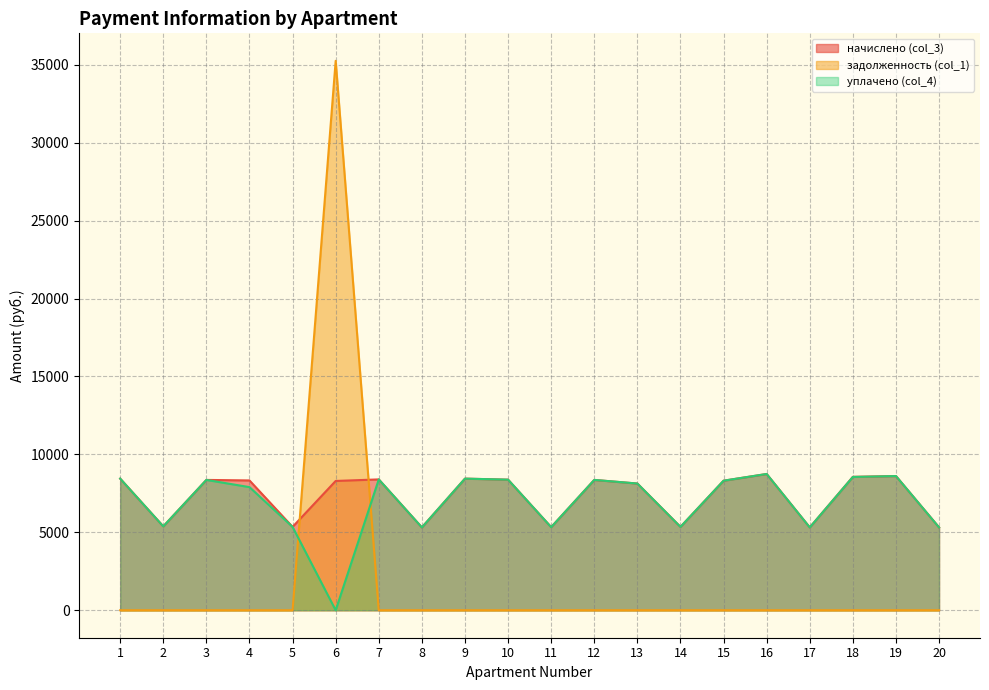

What is the value of the начислено (col_3) point at the 3rd from the left?

8362.8